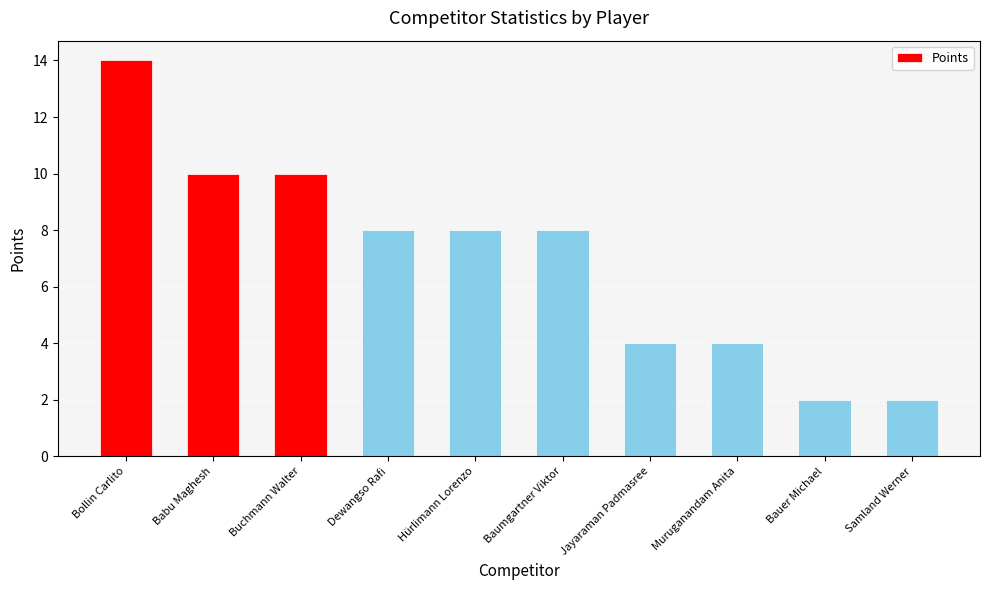

What is the ratio of the value at Baumgartner Viktor to the value at Bauer Michael?

4.0